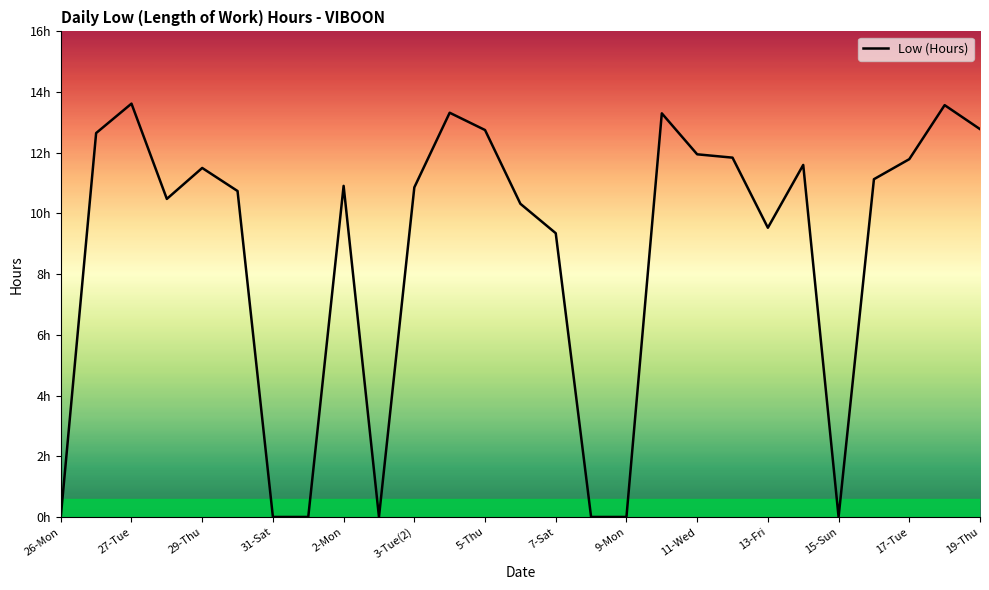

True or false: the data has more than 2 interior local peaks.

True